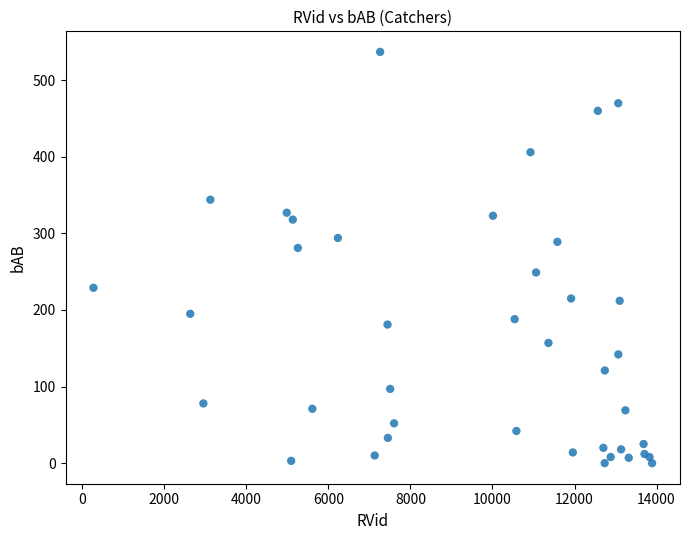

What Y value in the scatter plot is closest to 268?

281